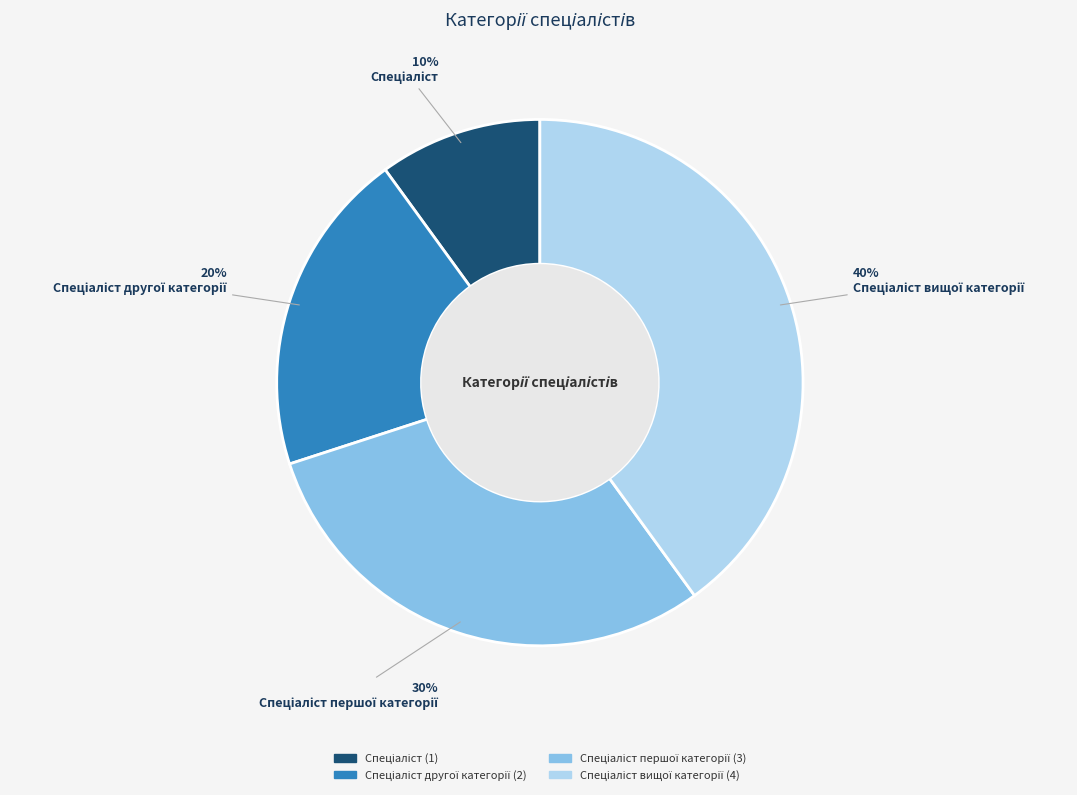

Does any single category account for the majority?

No